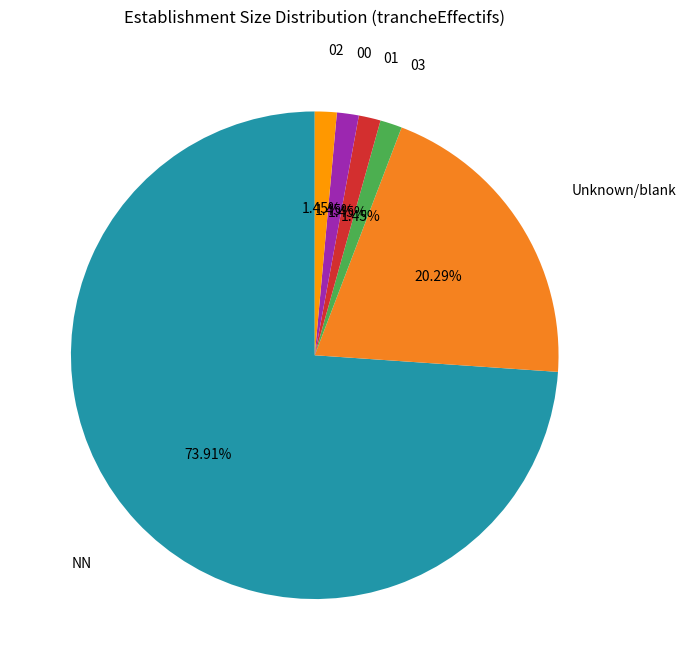

Does 00 account for over 50% of the chart?

No